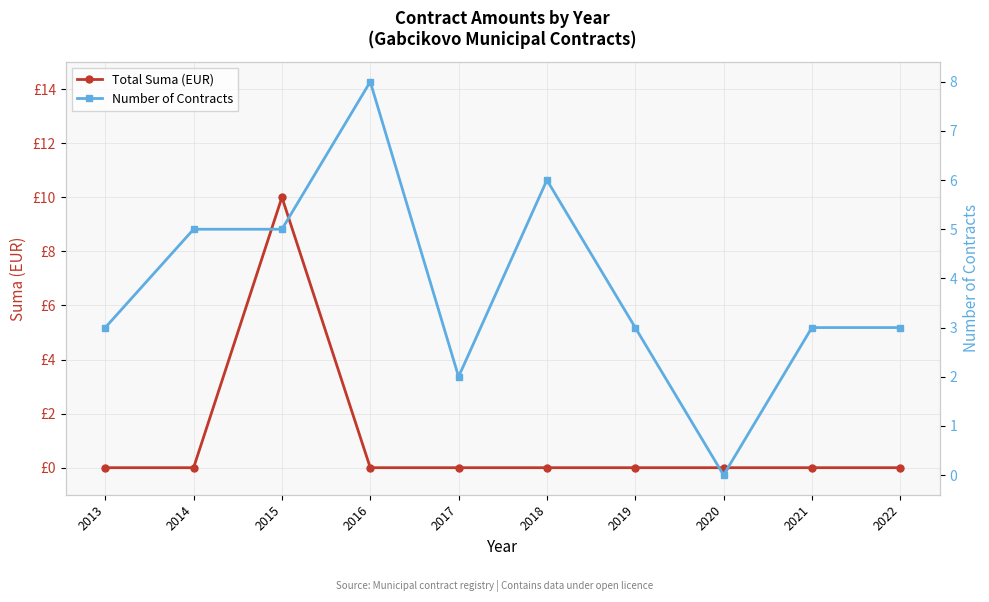

Rank the series by their average value, from highest to lowest.

Number of Contracts, Total Suma (EUR)